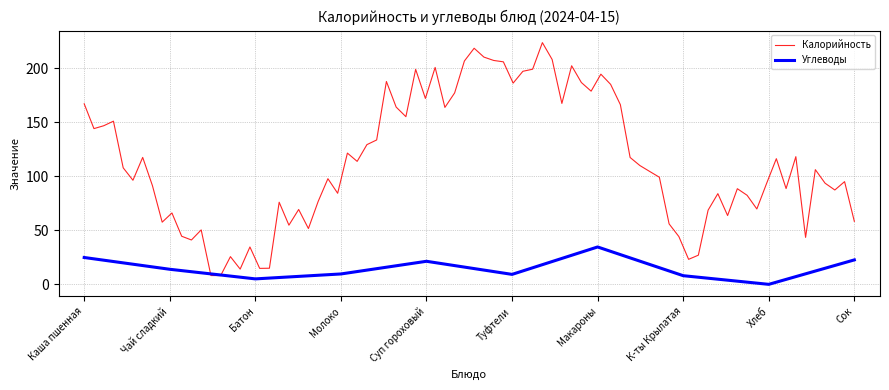

What is the difference between the maximum and minimum values?

34.6